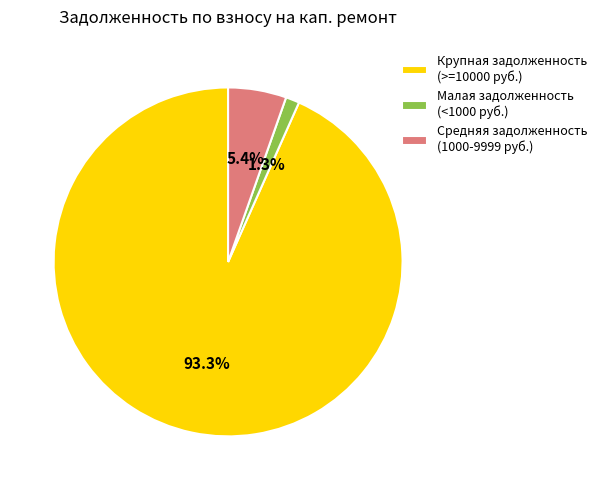

To the nearest percent, what is the average slice percentage?

33%